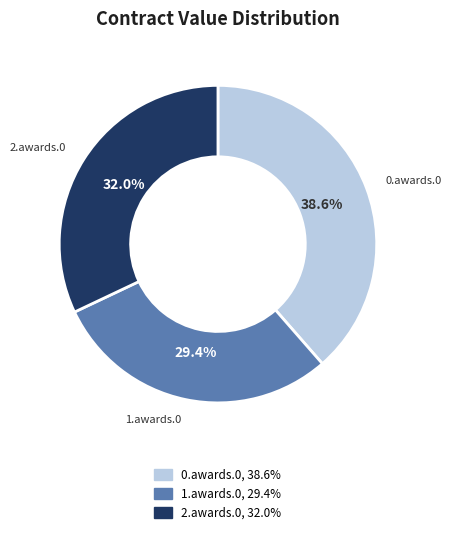

Is there a majority slice in this chart?

No